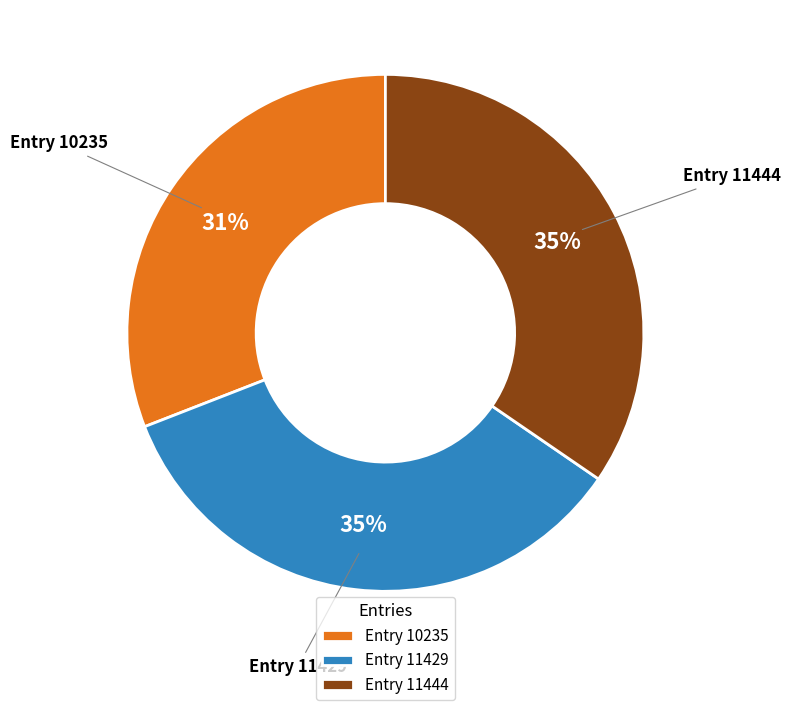

Which has a higher value, Entry 10235 or Entry 11444?

Entry 11444